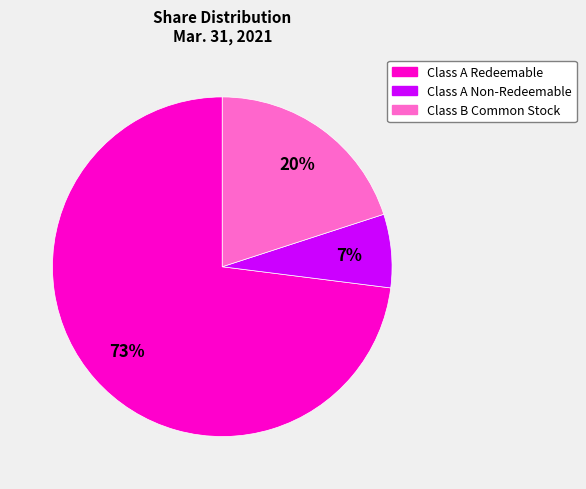

How many slices are in this pie chart?

3